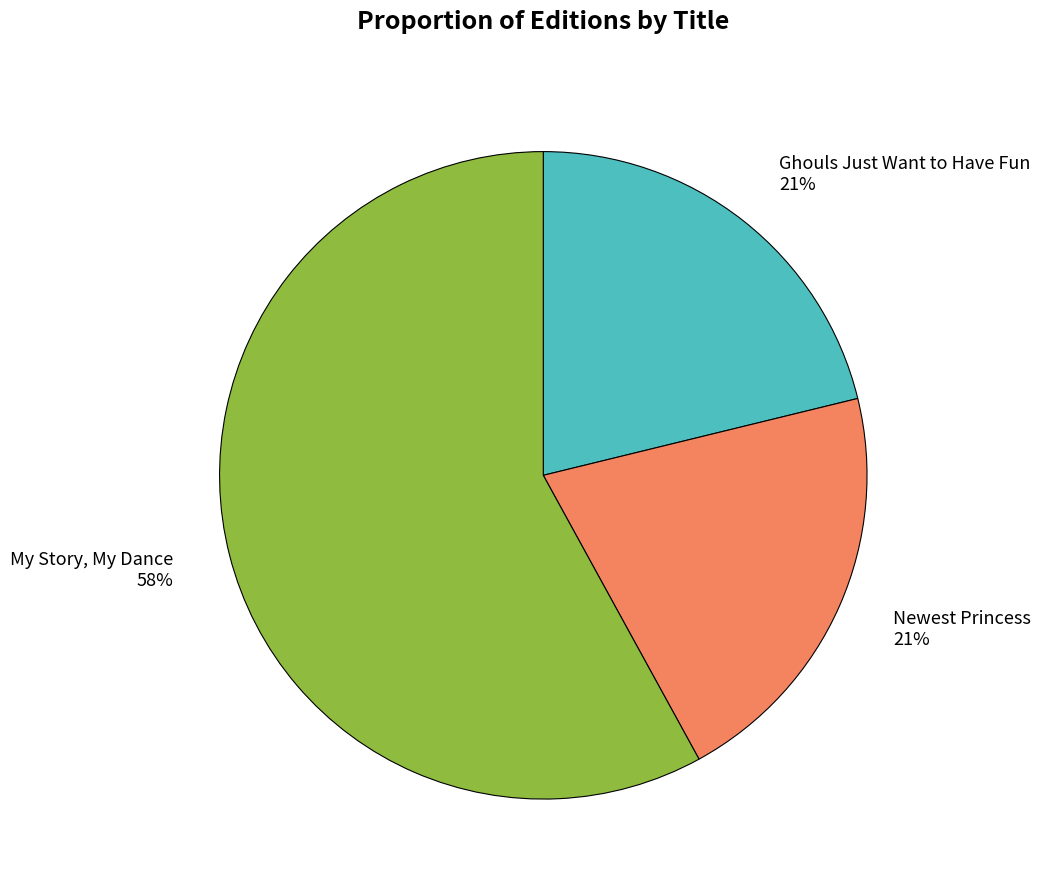

To the nearest percent, what portion does Newest Princess represent?

21%